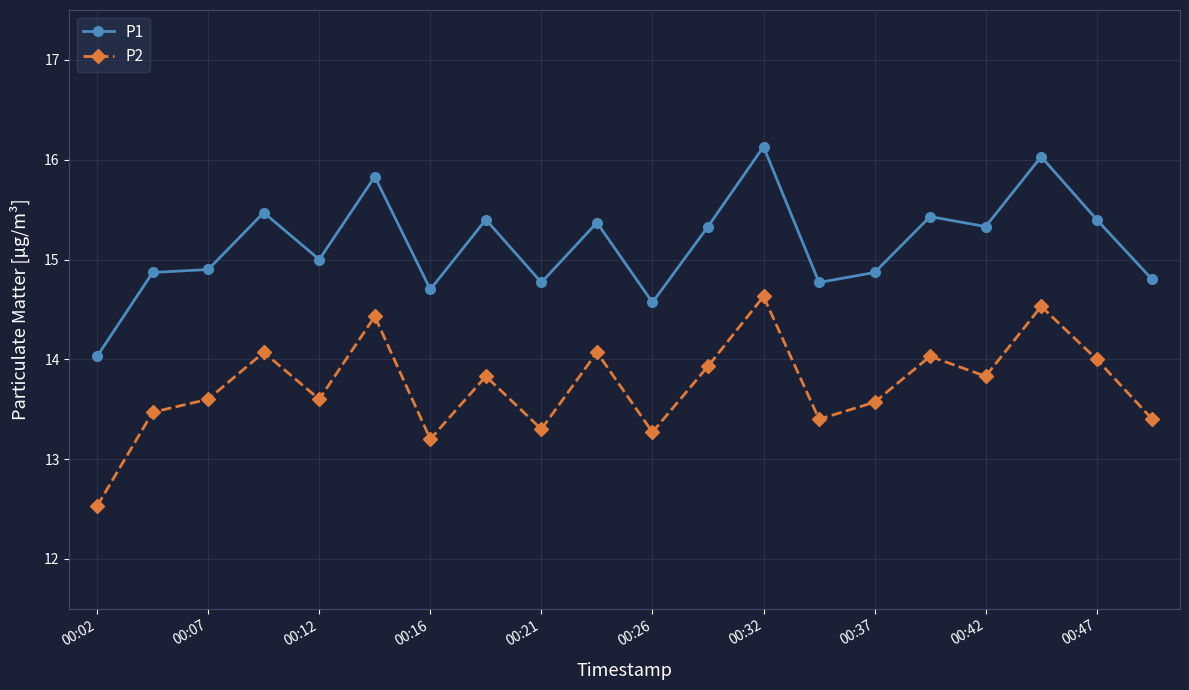

What are all the series names shown in the legend?

P1, P2